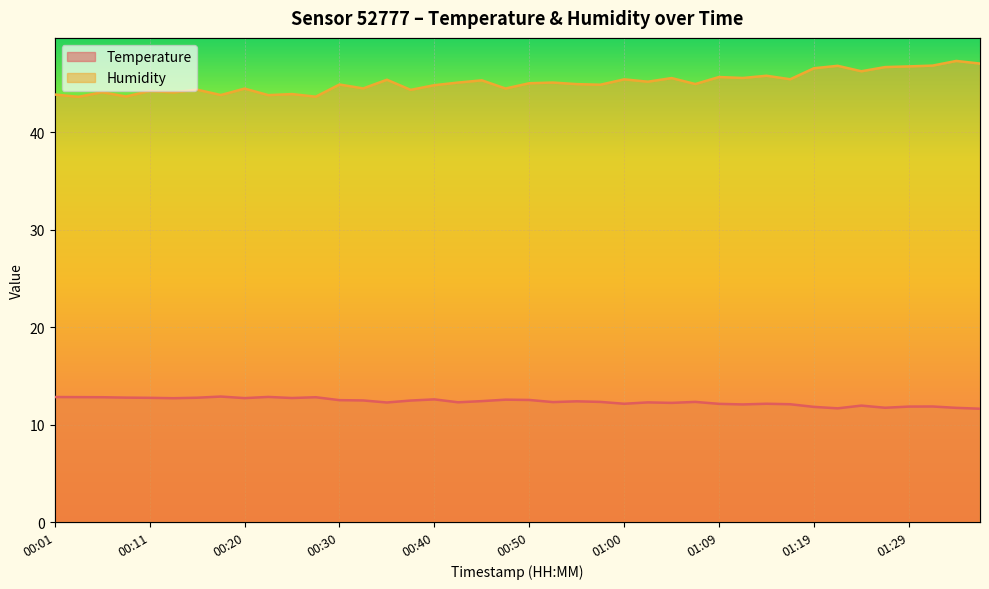

What is the value of the Humidity point at the 29th from the left?

45.7